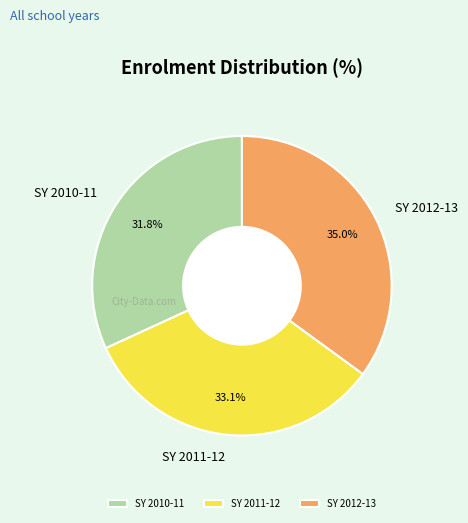

To the nearest percent, what percentage of the pie is SY 2011-12?

33%